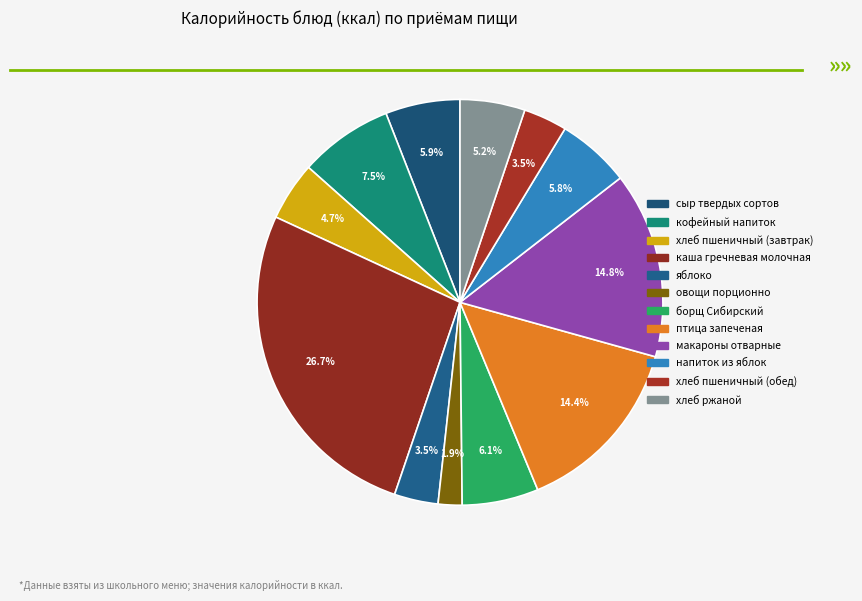

What is the largest slice in the pie chart?

каша гречневая молочная